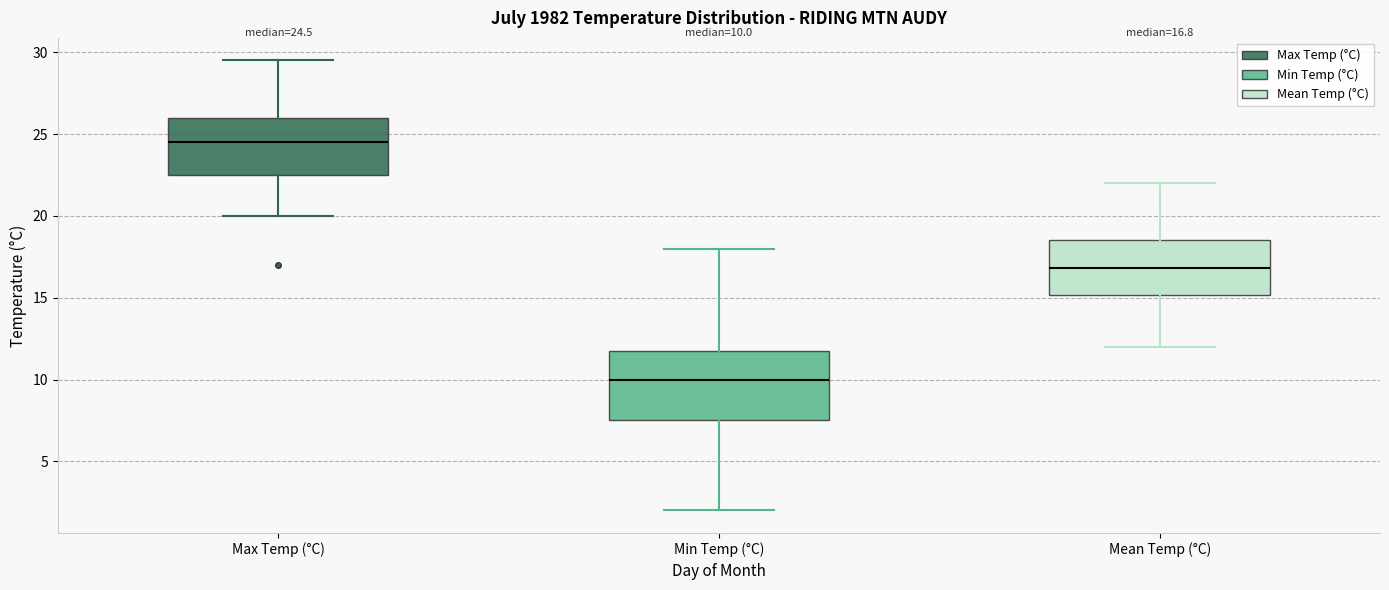

Comparing the boxes themselves (not the whiskers), which one is the tallest?

Min Temp (°C)